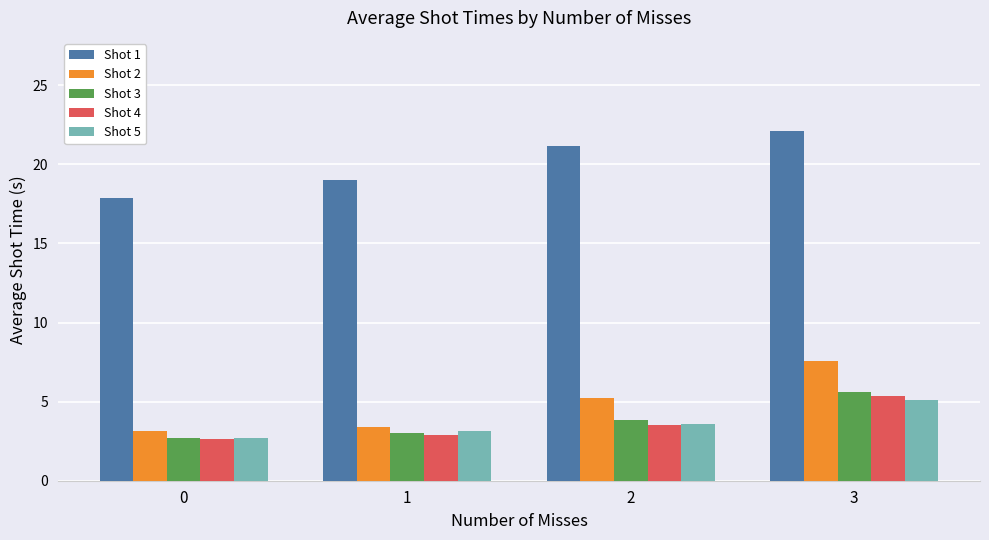

Is the value of Shot 2 at 3 greater than the value of Shot 1 at 1?

No